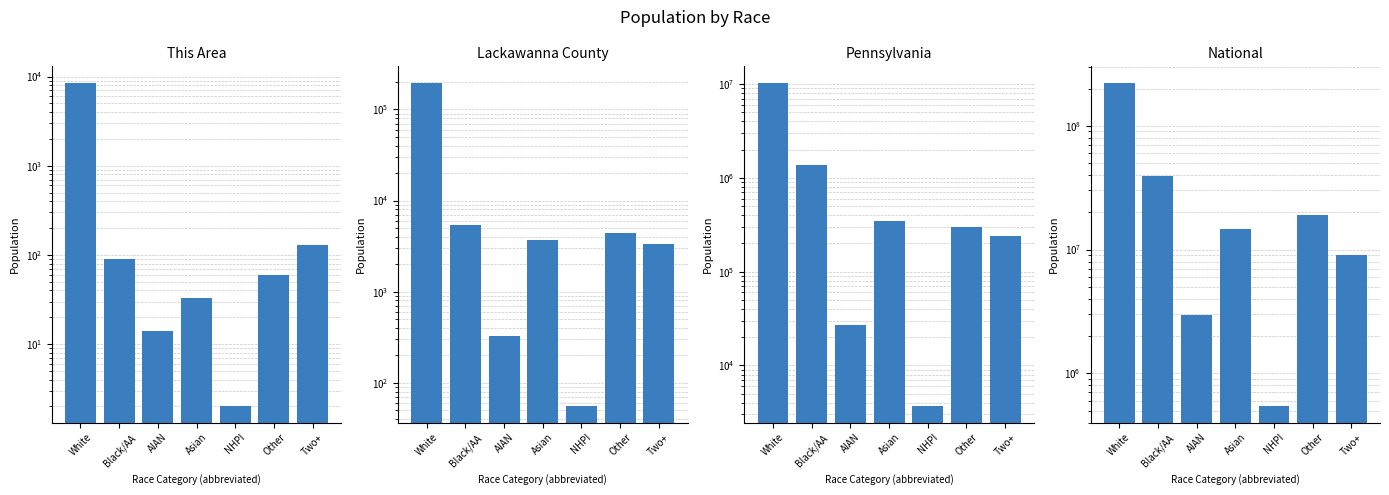

True or false: This Area has a value of 25 at Other.

False